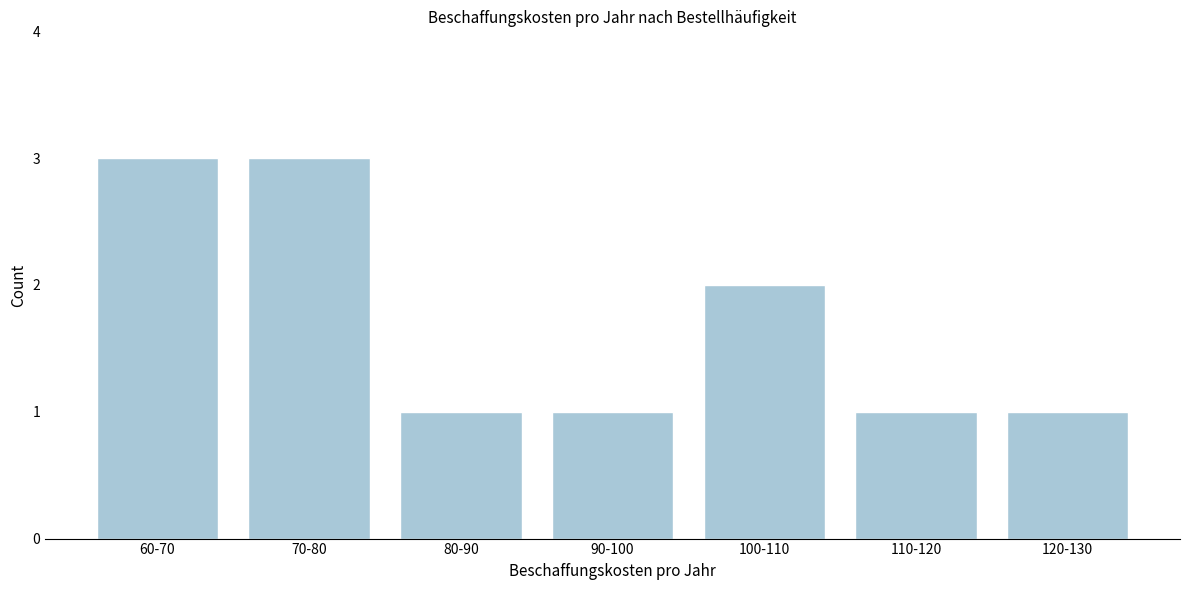

Reading right to left, what are all the values shown in this chart?

120-130=1	110-120=1	100-110=2	90-100=1	80-90=1	70-80=3	60-70=3